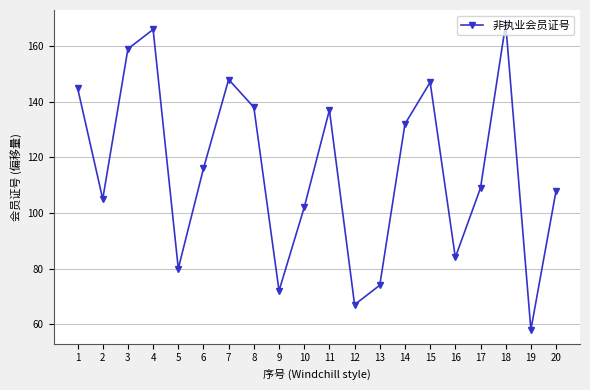

Where is the data nearest to the value 113?

6